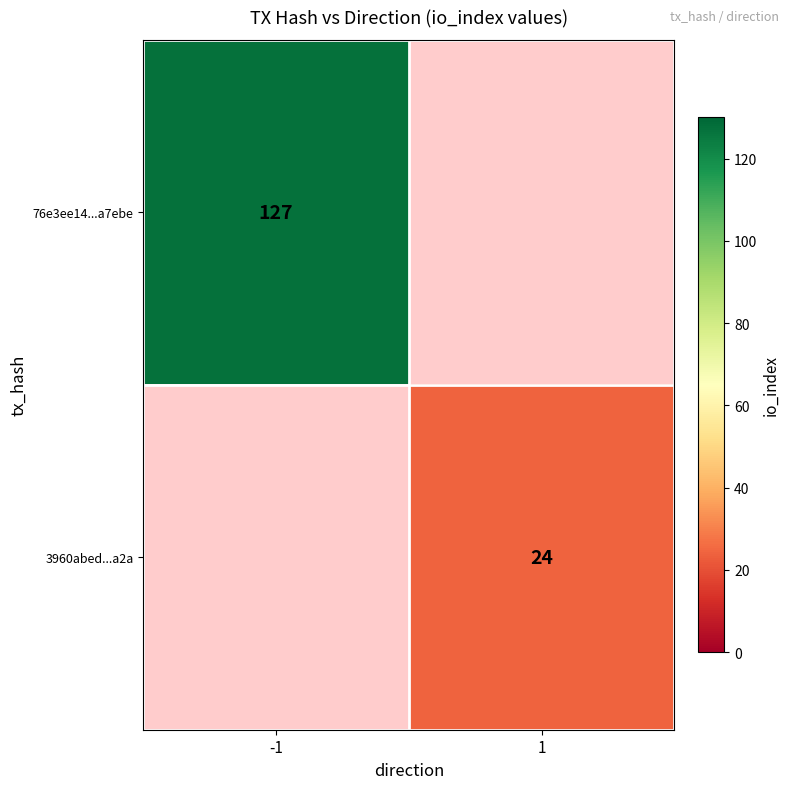

The 3960abed...a2a series shows 37.1 at 1. True or false?

False